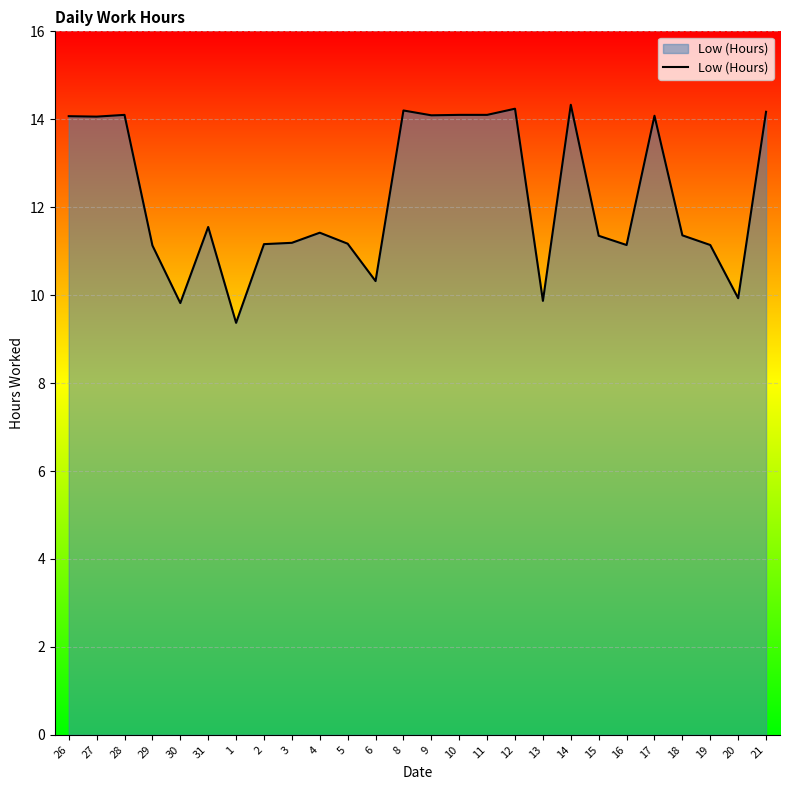

What is the difference between the maximum and minimum values?

5.0